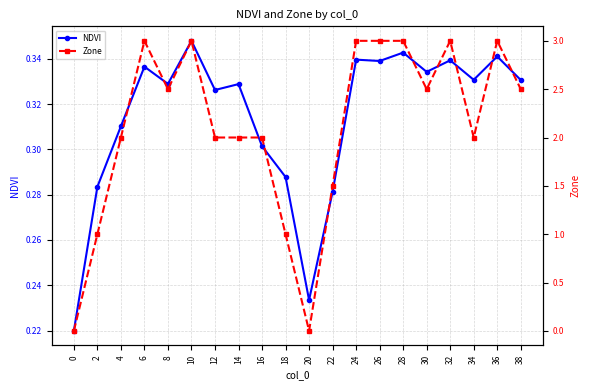

Where is Zone nearest to the value 1?

2